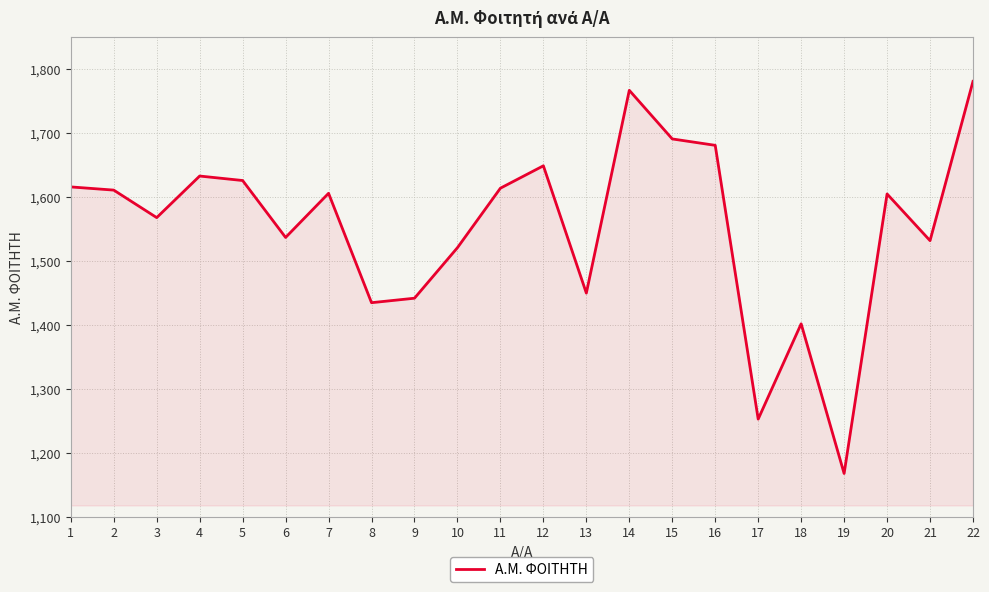

What is the change in value from 6 to 8?

-102